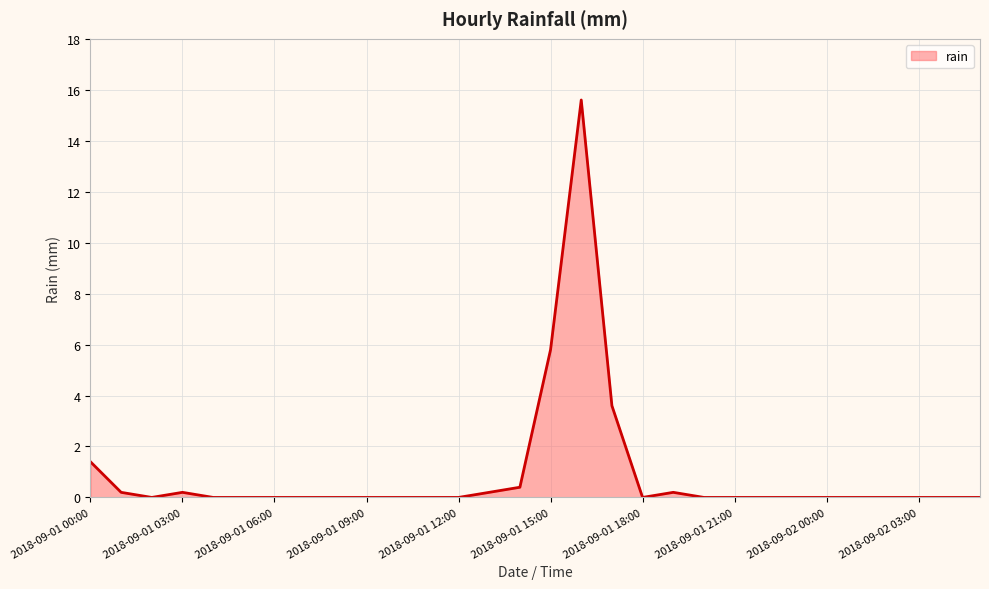

What is the average value?

0.9